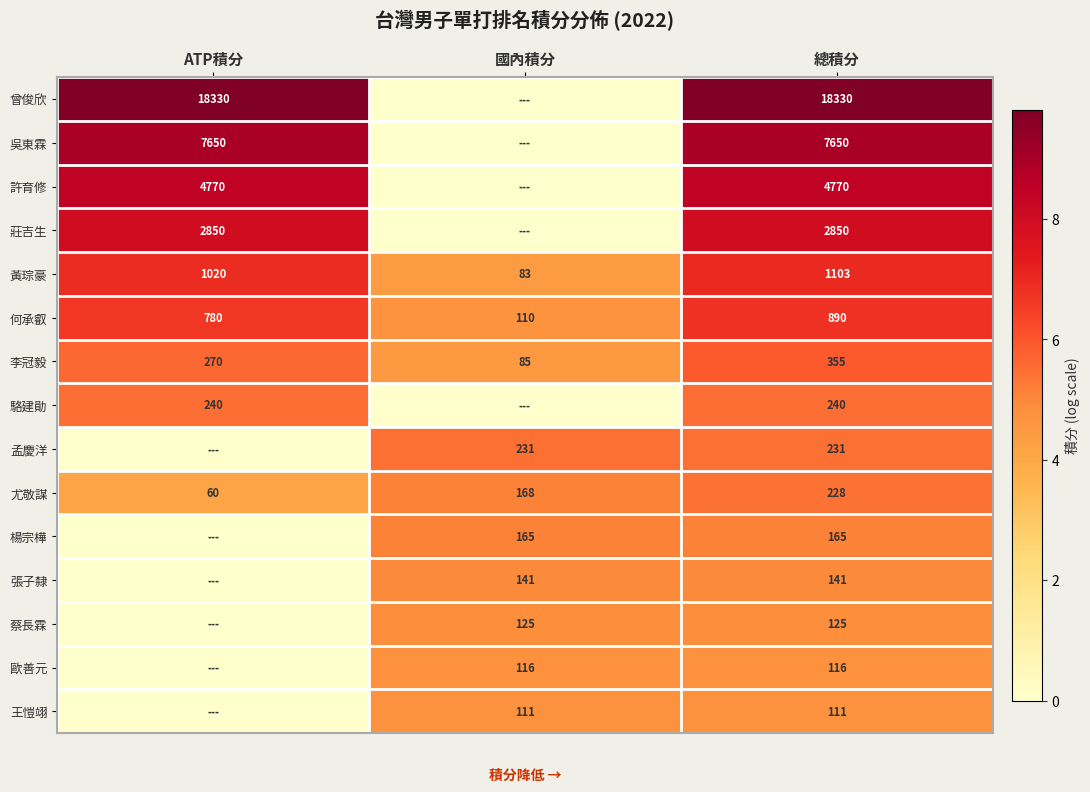

Rank the categories by 黃琮豪 value from lowest to highest.

國內積分, ATP積分, 總積分